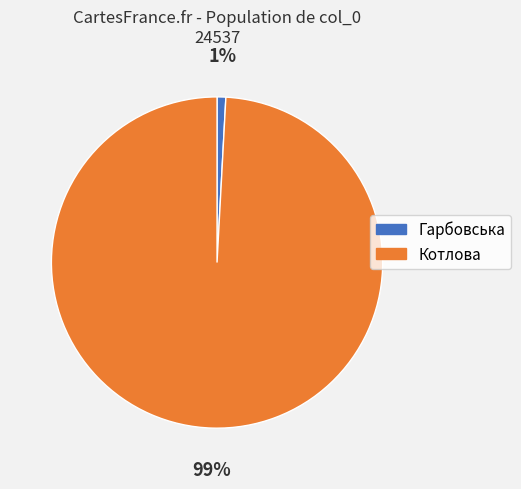

Combined, do Гарбовська and Котлова account for over 50%?

Yes